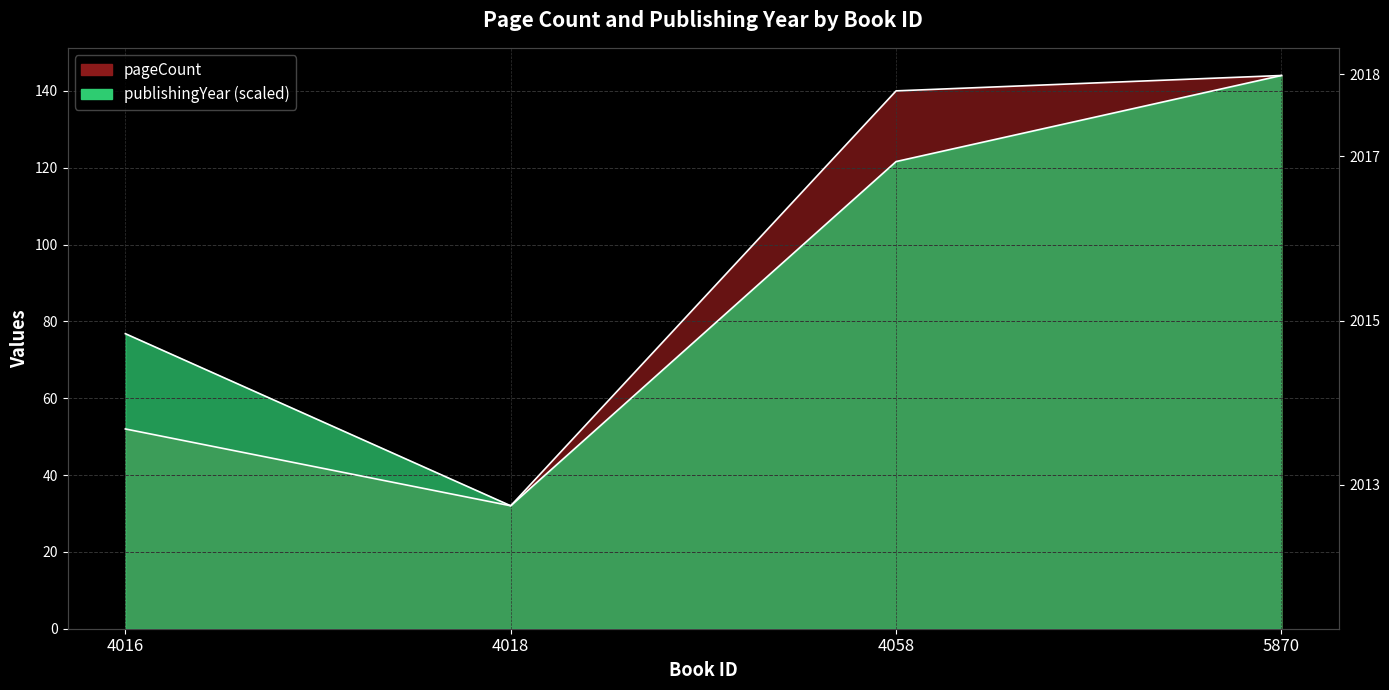

Rank the categories by publishingYear value from lowest to highest.

4018, 4016, 4058, 5870